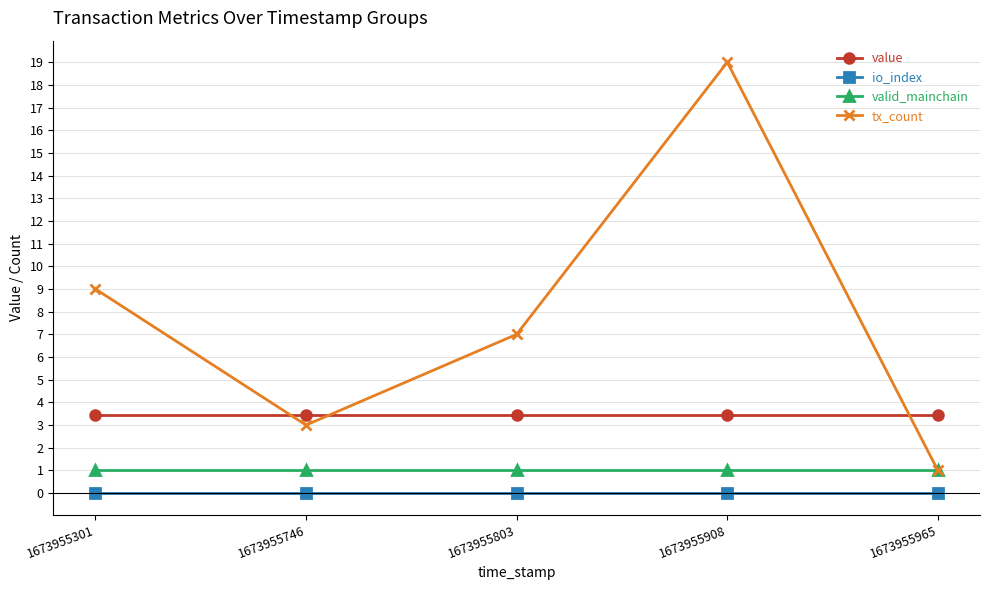

What is the approximate value of value at 1673955965?

3.5